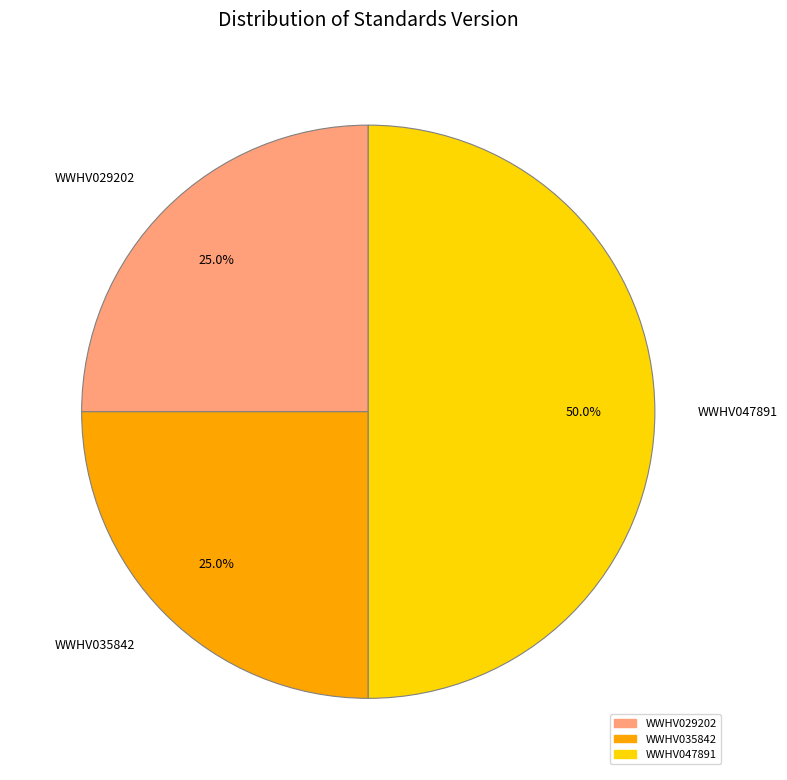

What percentage is NOT represented by WWHV029202?

75.0%